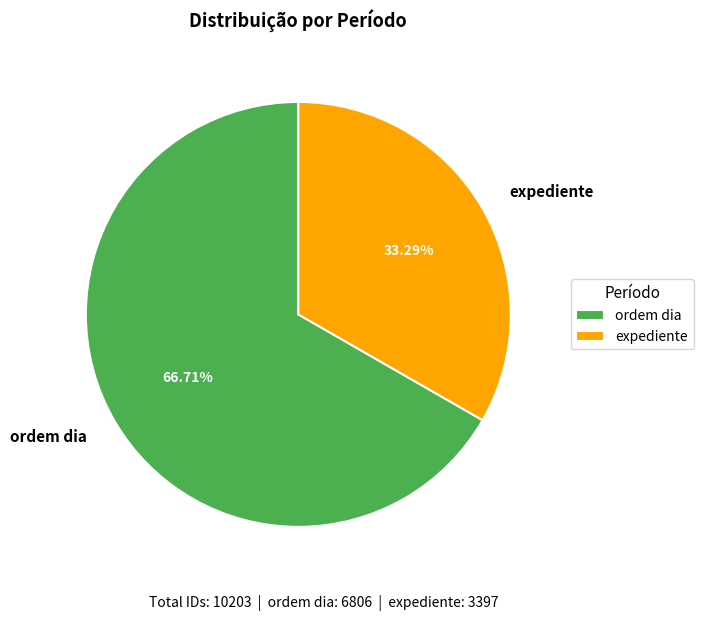

Which has a higher value, expediente or ordem dia?

ordem dia